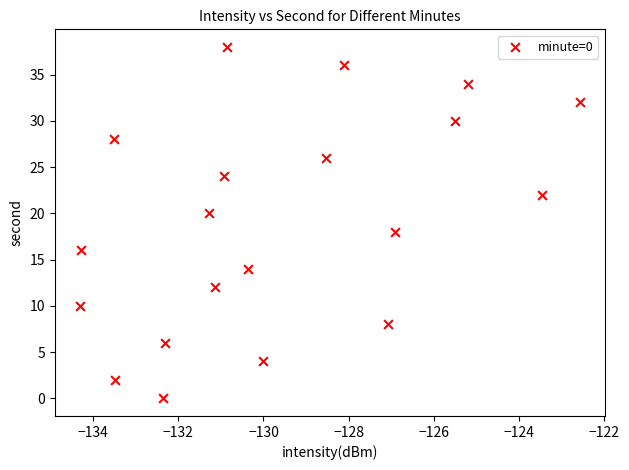

What is the range of Y values (max minus min)?

38